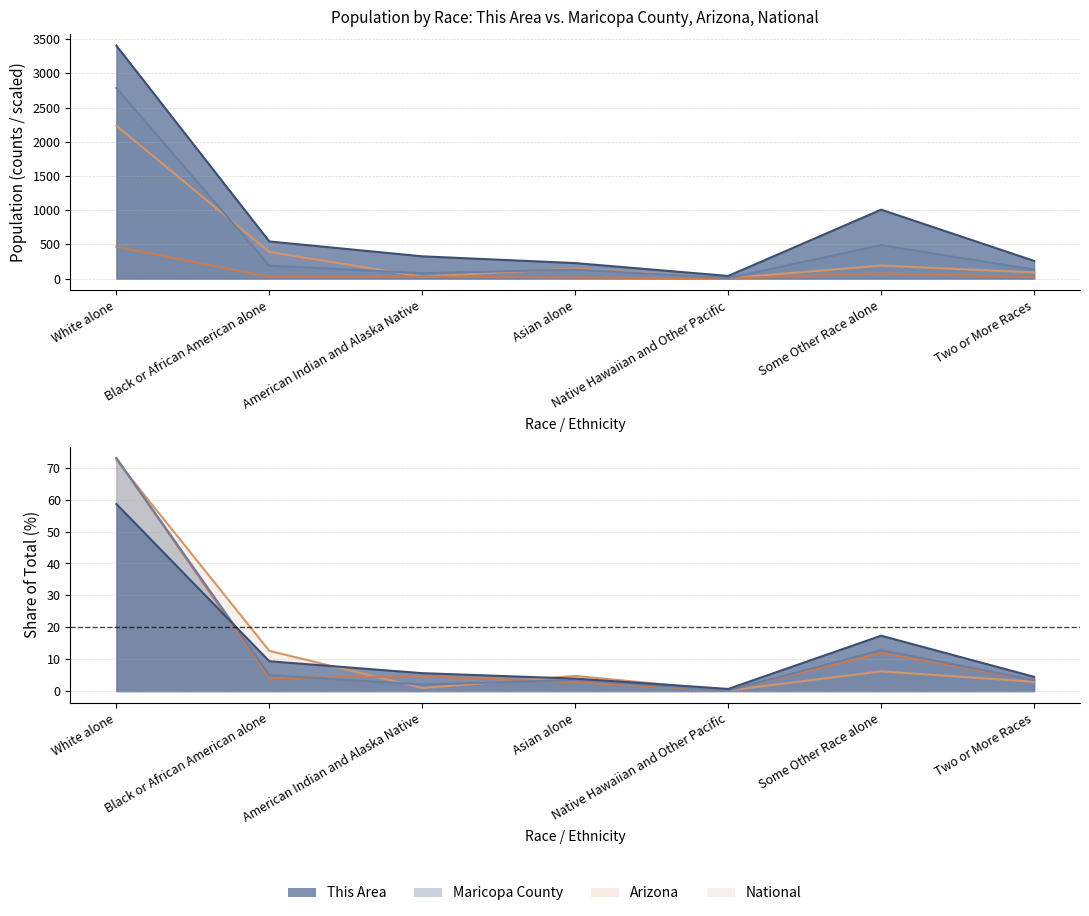

Which series has the largest range (max minus min)?

This Area